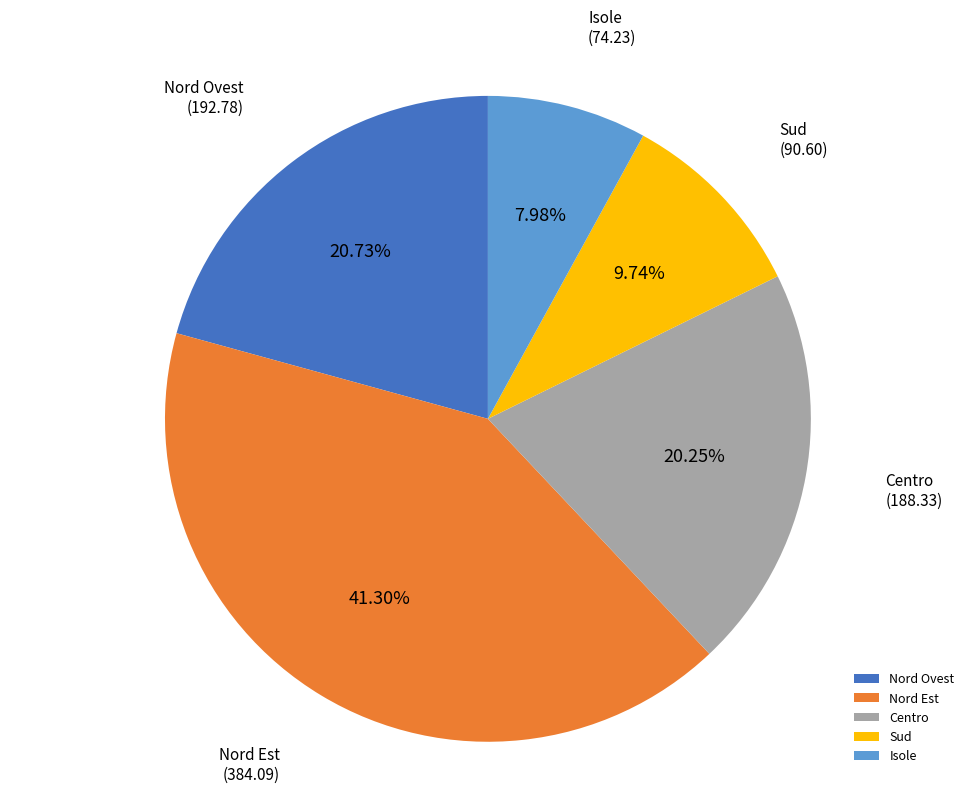

Is Sud the majority of the pie?

No